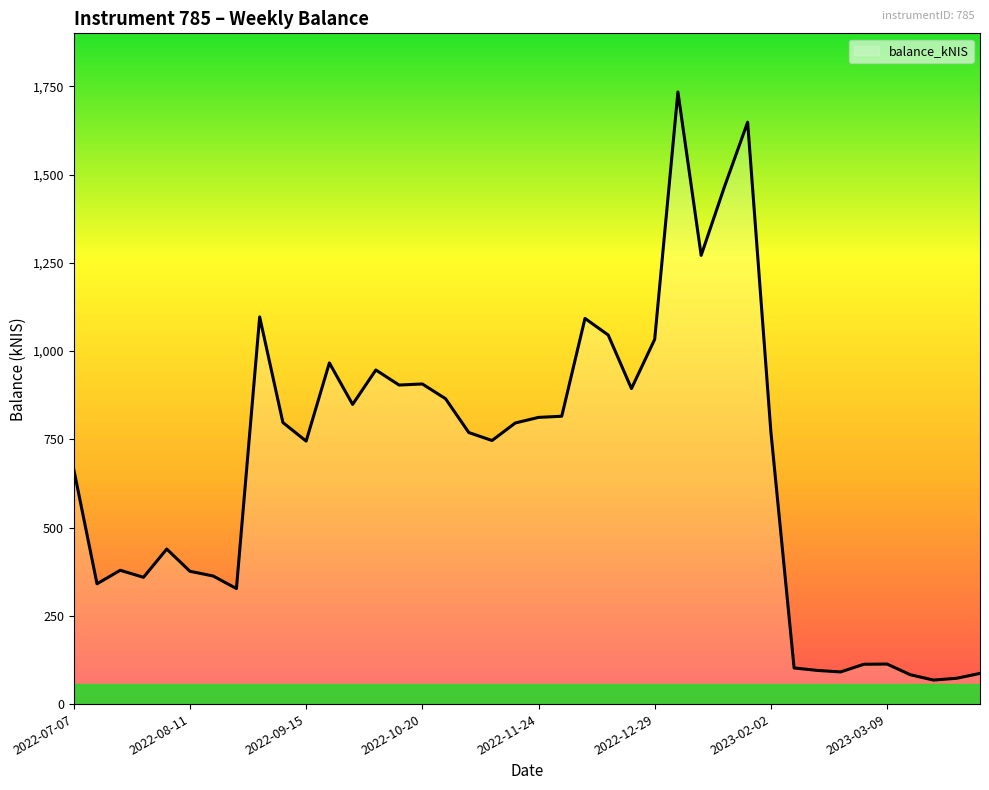

What is the difference between the maximum and minimum values?

1665.9